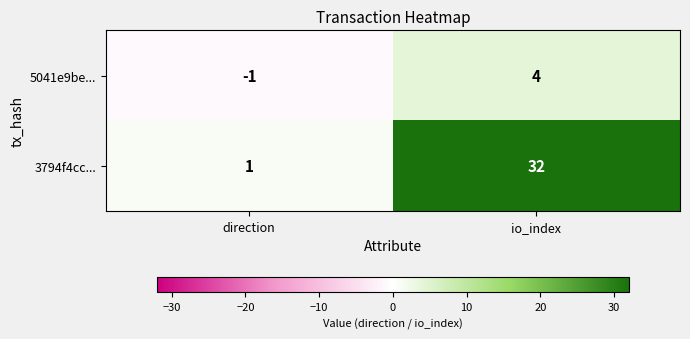

Which series has the largest range (max minus min)?

3794f4cc...